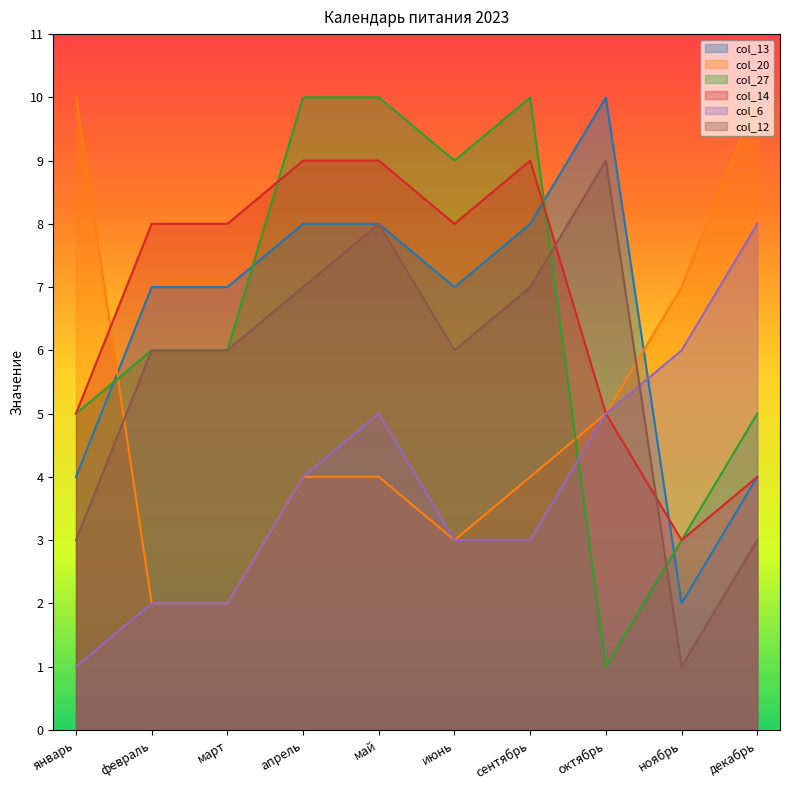

At which category is the sum across all series the highest?

май